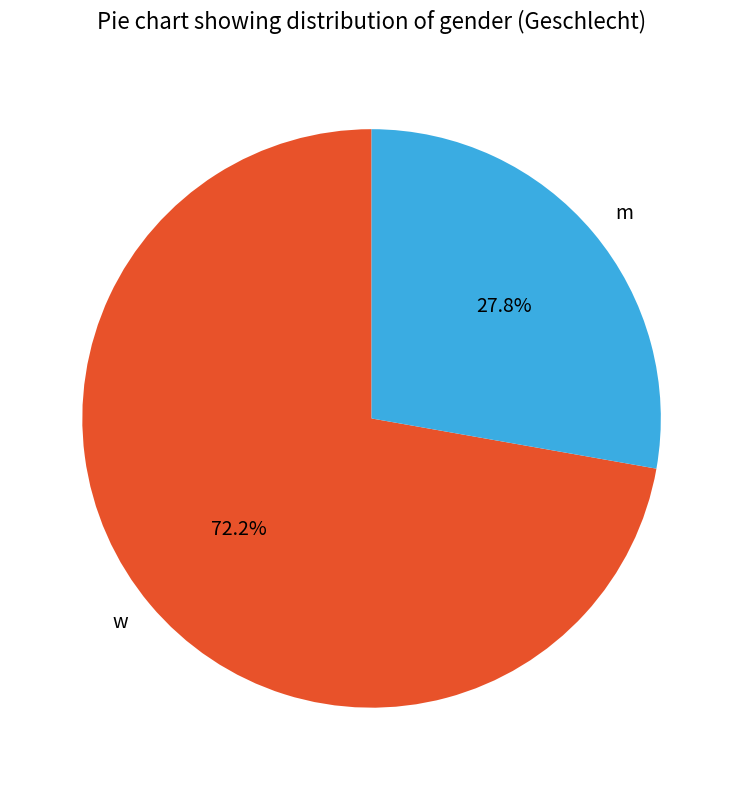

Is m the majority of the pie?

No